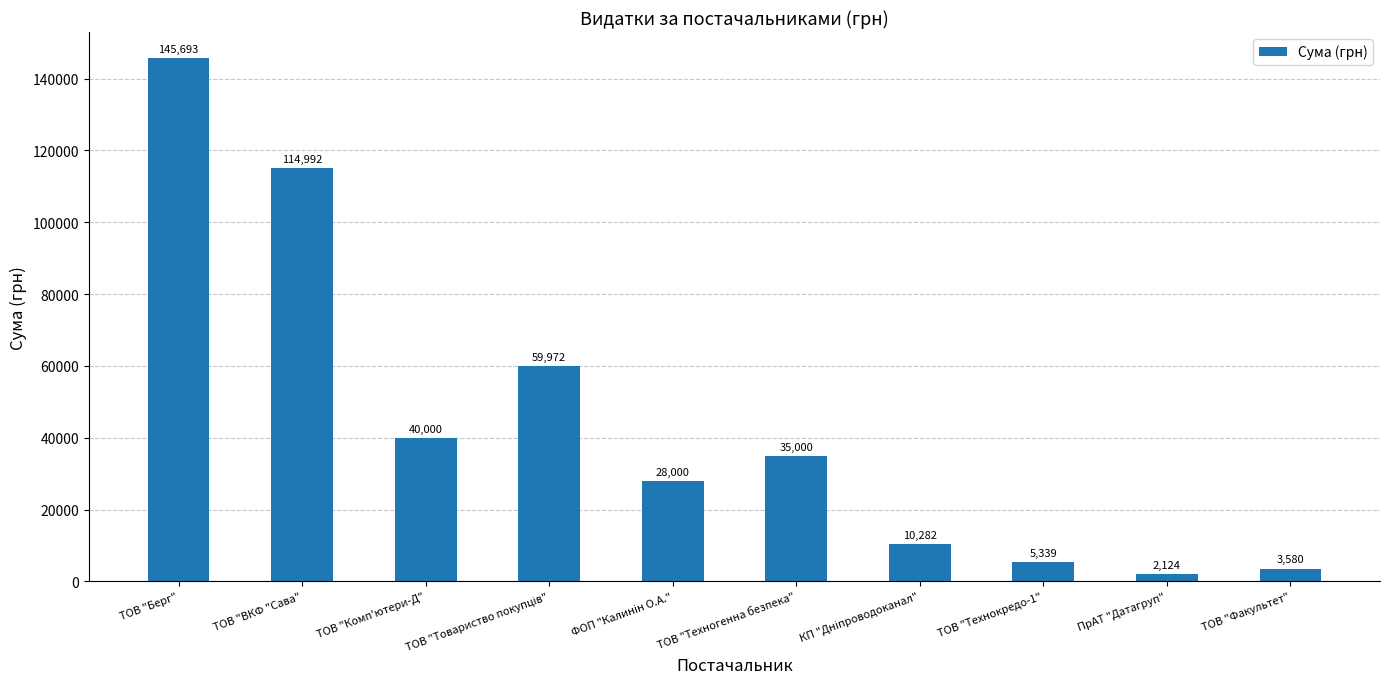

Between ТОВ "ВКФ "Сава" and ПрАТ "Датагруп", which is larger?

ТОВ "ВКФ "Сава"